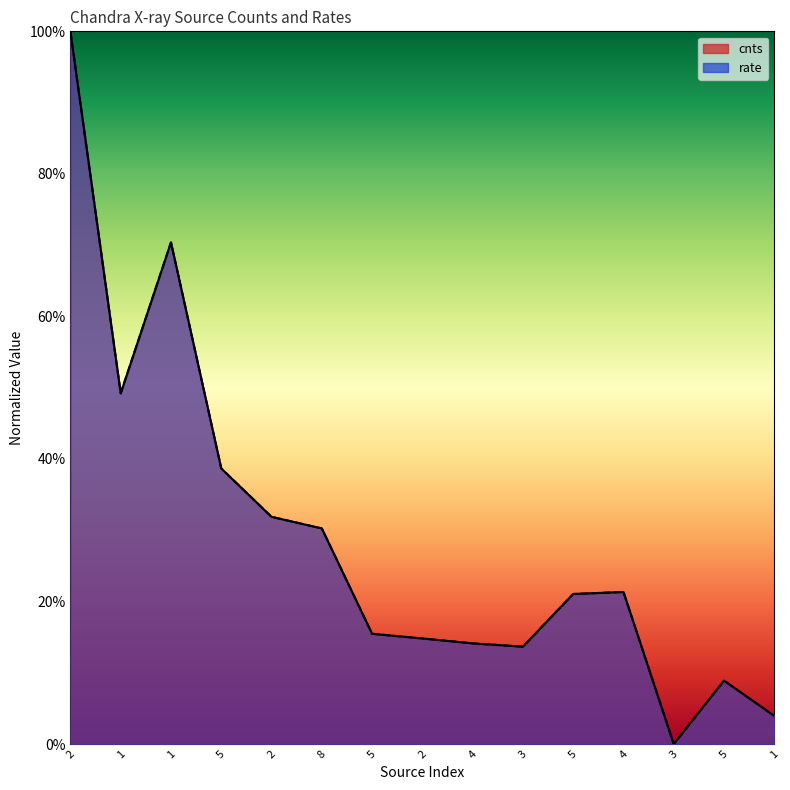

What value does the cnts series have at 5?

0.4